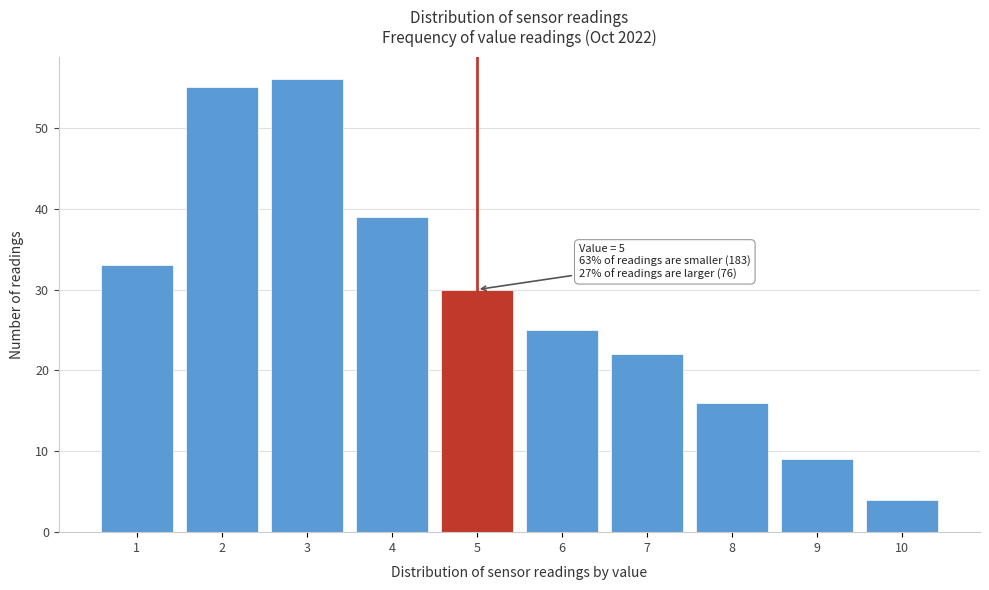

Which range on the x-axis has the tallest bar?

2.5 to 3.5